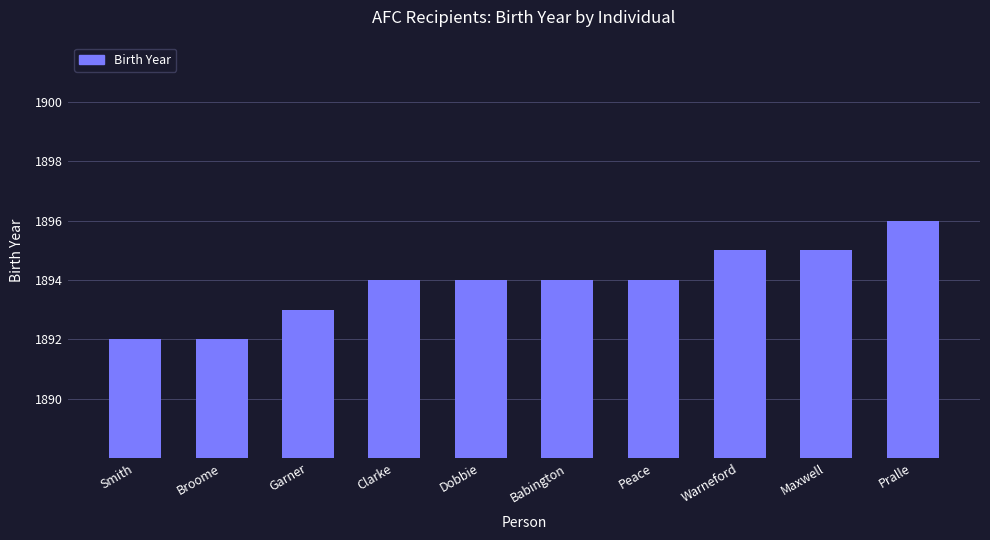

What is the greatest value displayed?

1896